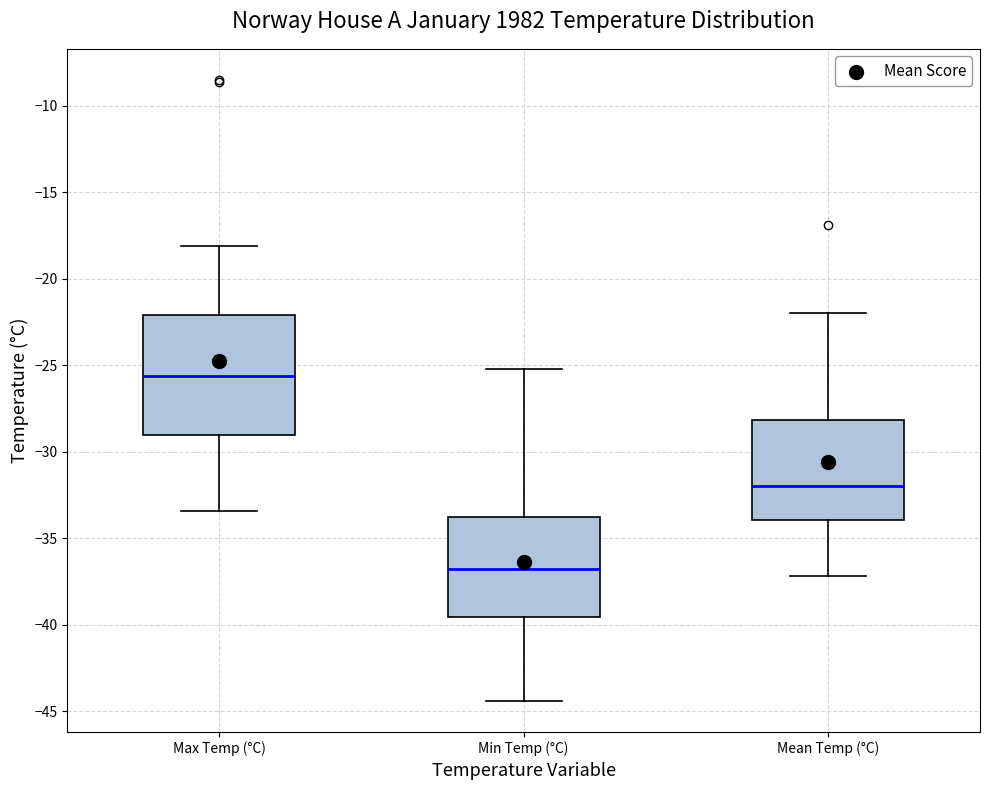

Where is the lower edge of the box for Min Temp (°C) on the y-axis? The values are not printed on the chart, so give them approximately, as read against the axis.

-39.5